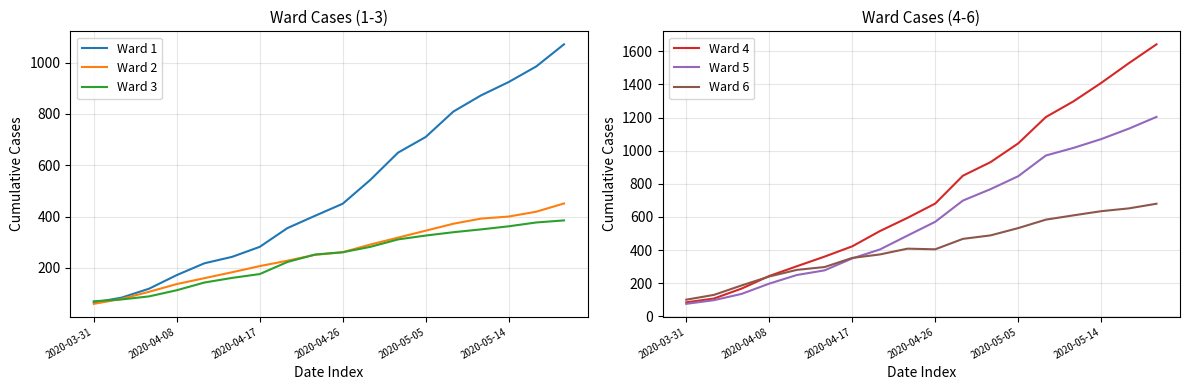

How many intersections are there between Ward 3 and Ward 2?

2